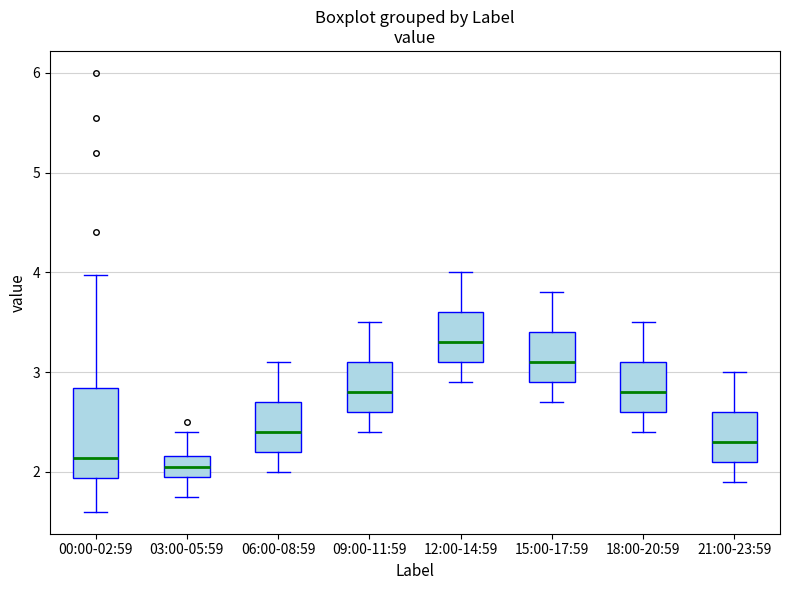

Reading left to right, transcribe this box plot: for each box, give where its median line is, the range the box spans, and where its two whiskers end, as read against the y-axis. The values are not printed on the chart, so give them approximately, as read against the axis.

00:00-02:59: median 2.1, box 1.9 to 2.8, whiskers 1.6 to 4.0
03:00-05:59: median 2.1, box 2.0 to 2.2, whiskers 1.8 to 2.4
06:00-08:59: median 2.4, box 2.2 to 2.7, whiskers 2.0 to 3.1
09:00-11:59: median 2.8, box 2.6 to 3.1, whiskers 2.4 to 3.5
12:00-14:59: median 3.3, box 3.1 to 3.6, whiskers 2.9 to 4.0
15:00-17:59: median 3.1, box 2.9 to 3.4, whiskers 2.7 to 3.8
18:00-20:59: median 2.8, box 2.6 to 3.1, whiskers 2.4 to 3.5
21:00-23:59: median 2.3, box 2.1 to 2.6, whiskers 1.9 to 3.0